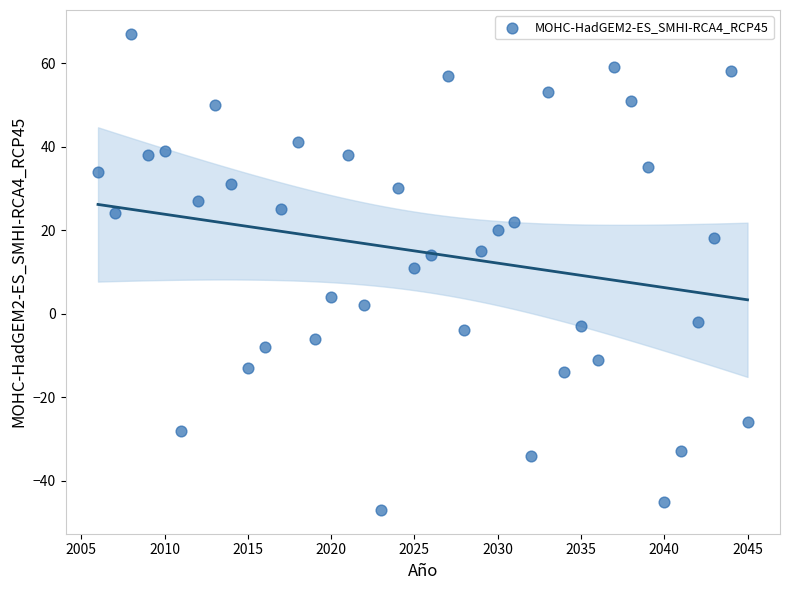

What is the range of Y values (max minus min)?

114